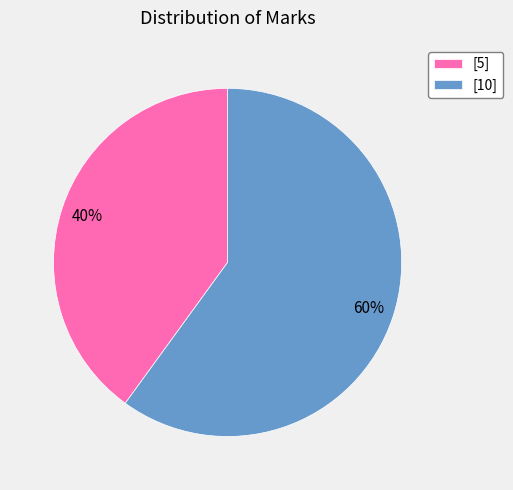

Which category has the biggest portion of the pie?

[10]